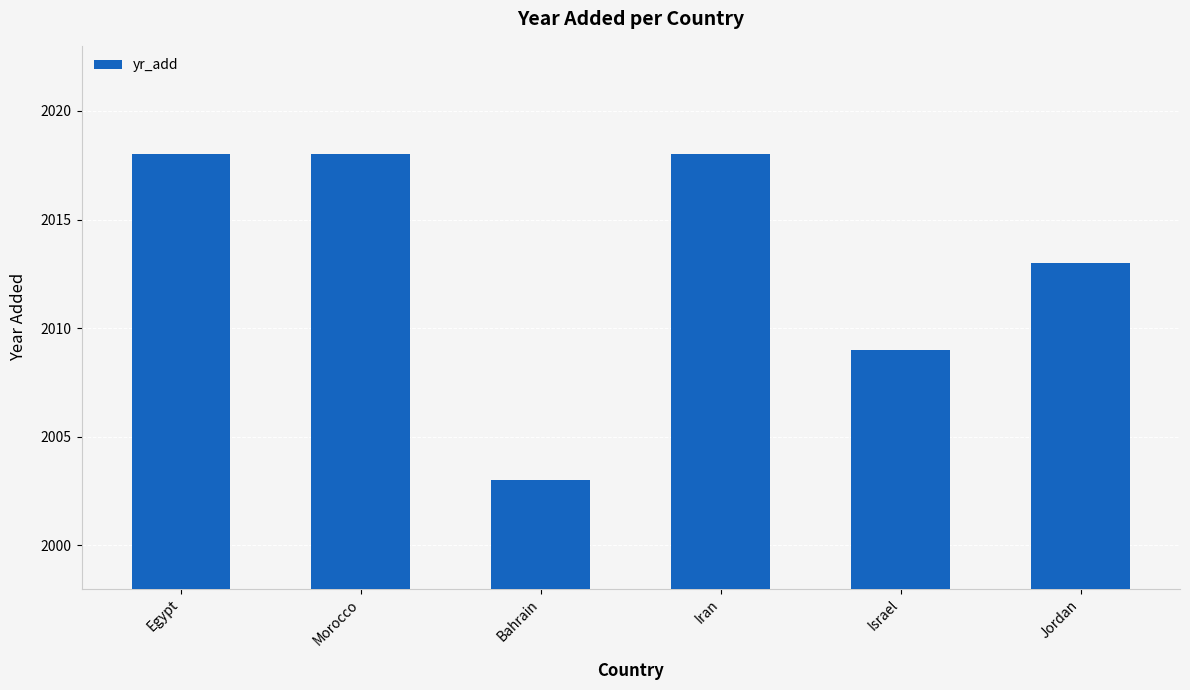

Does the chart contain stacked bars?

No